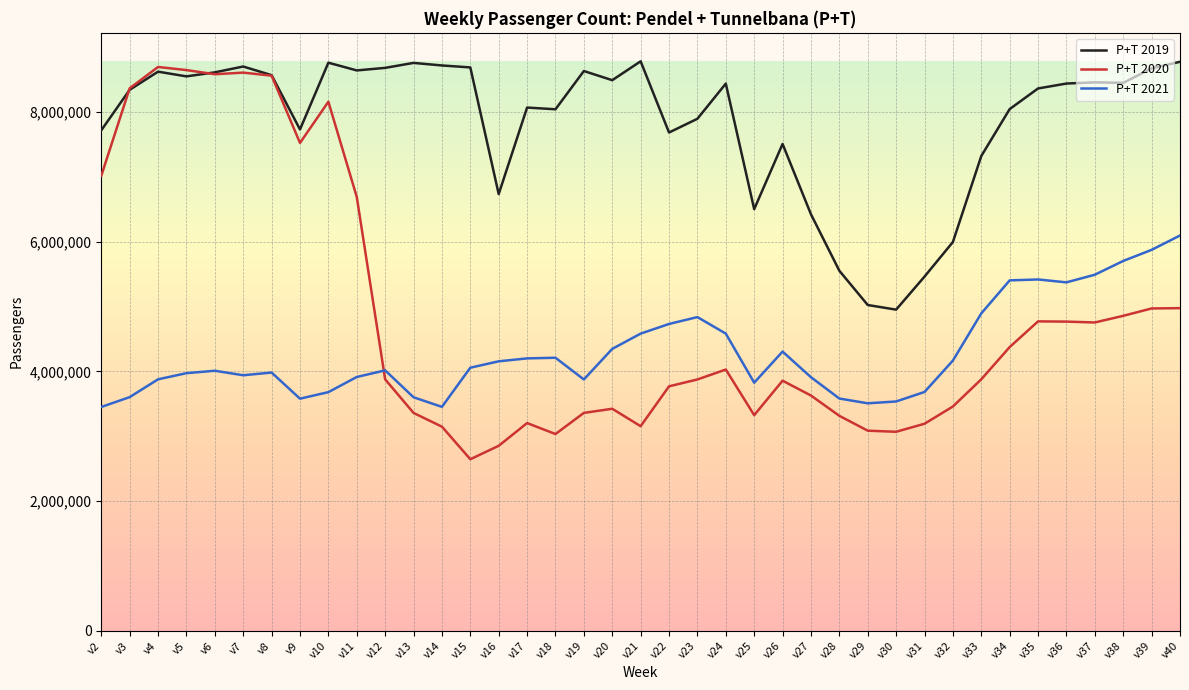

How many lines are shown in the chart?

3